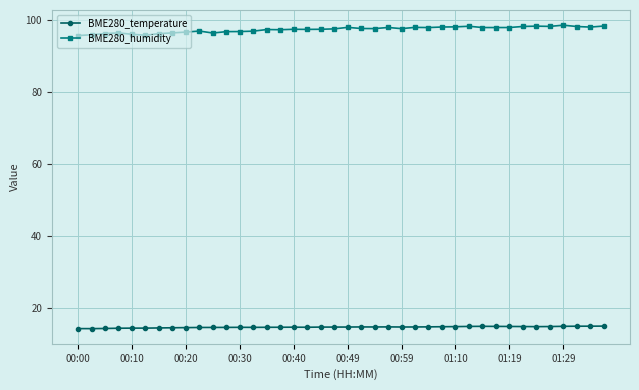

What is the value of the BME280_humidity point at the 2nd from the left?

95.9